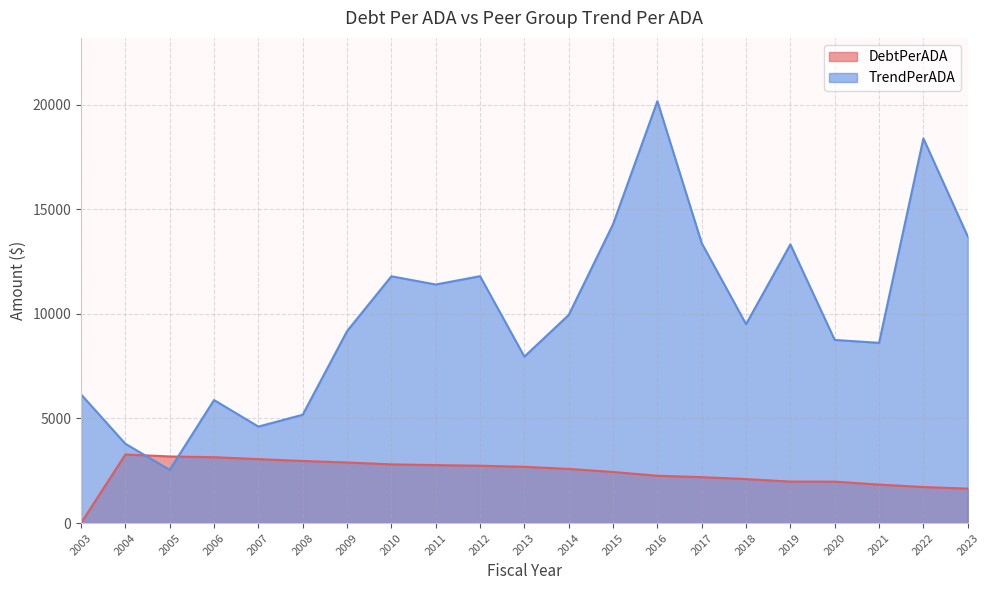

True or false: TrendPerADA has more than 1 interior local peaks.

True